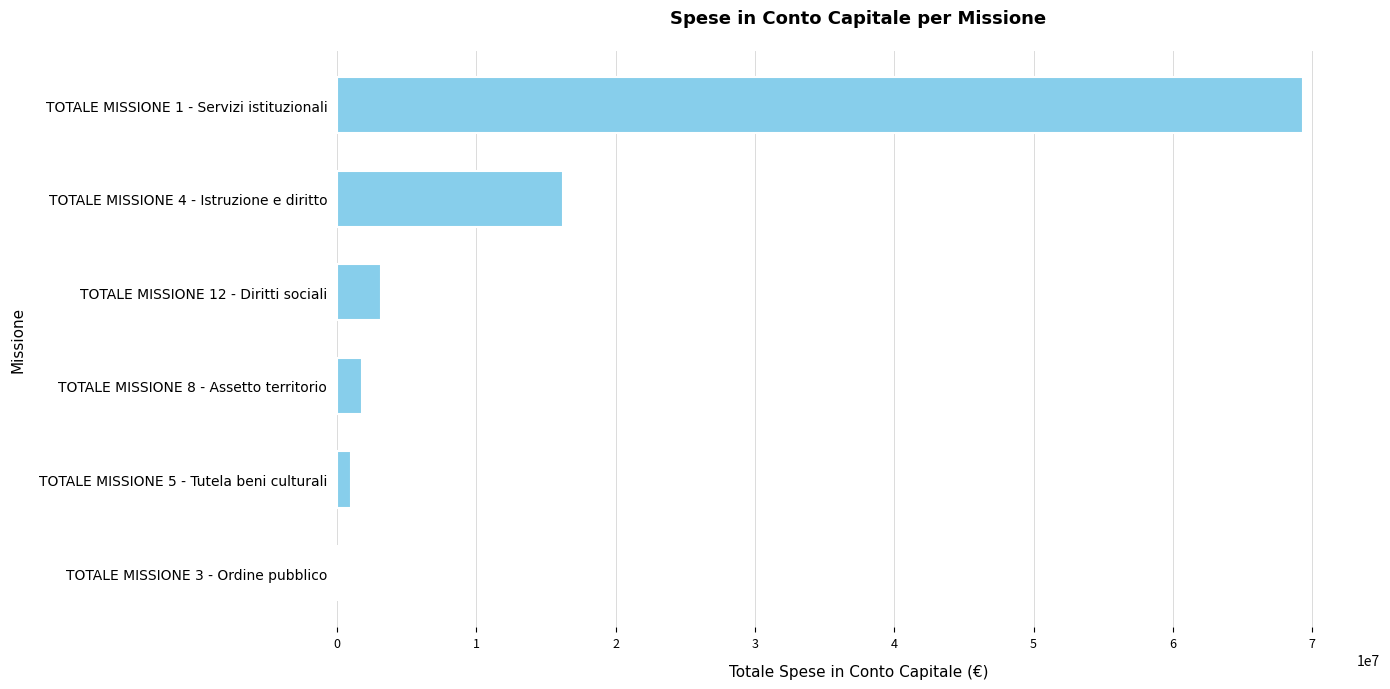

What is the sum of all values?

91534124.0